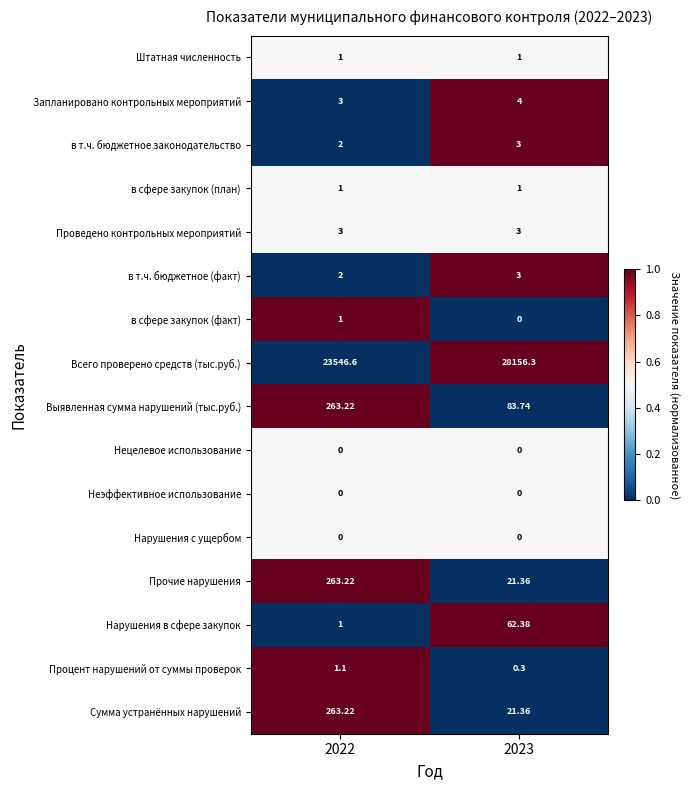

Which series changed the most between 2022 and 2023?

Всего проверено средств (тыс.руб.)